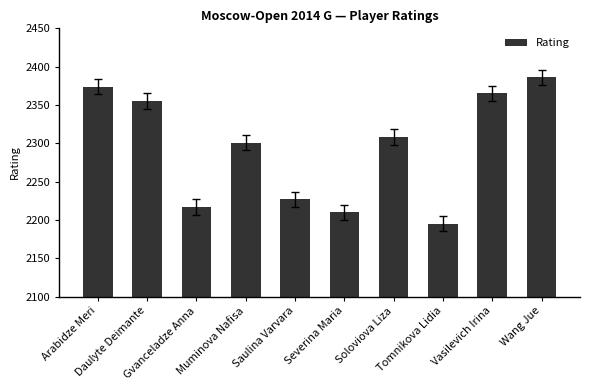

Are the bars horizontal?

No